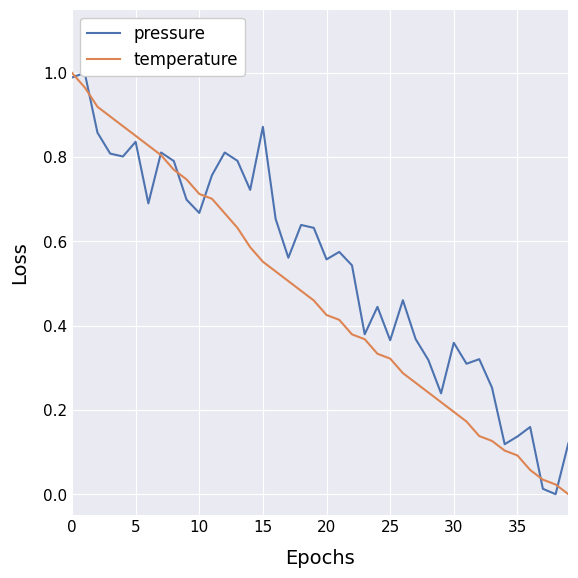

What is the label of the 27th point from the left?

26